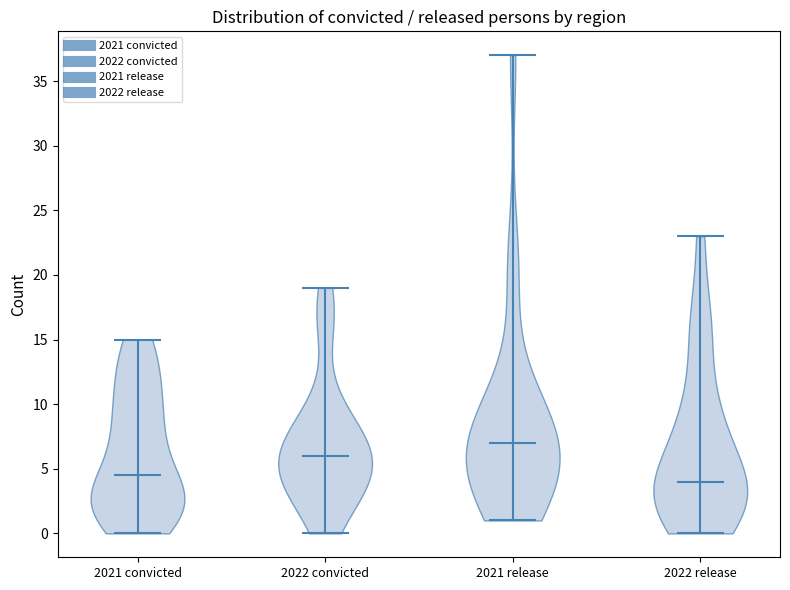

Which violin has the highest median line?

2021 release